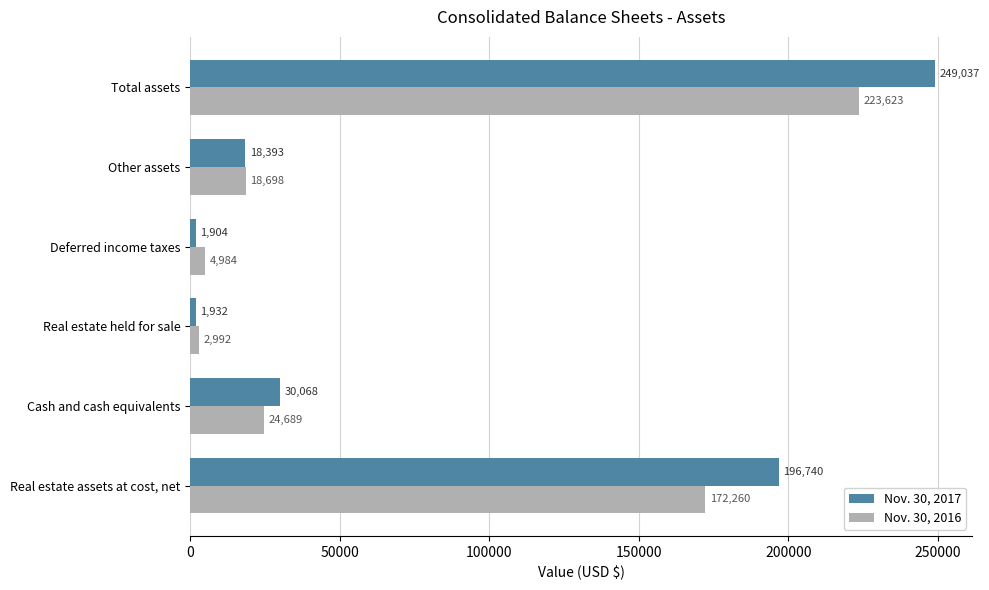

Which series has the widest spread of values?

Nov. 30, 2017